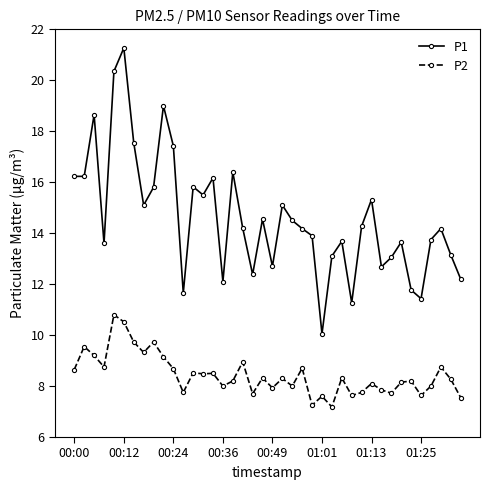

True or false: P2 and P1 cross at least once.

False